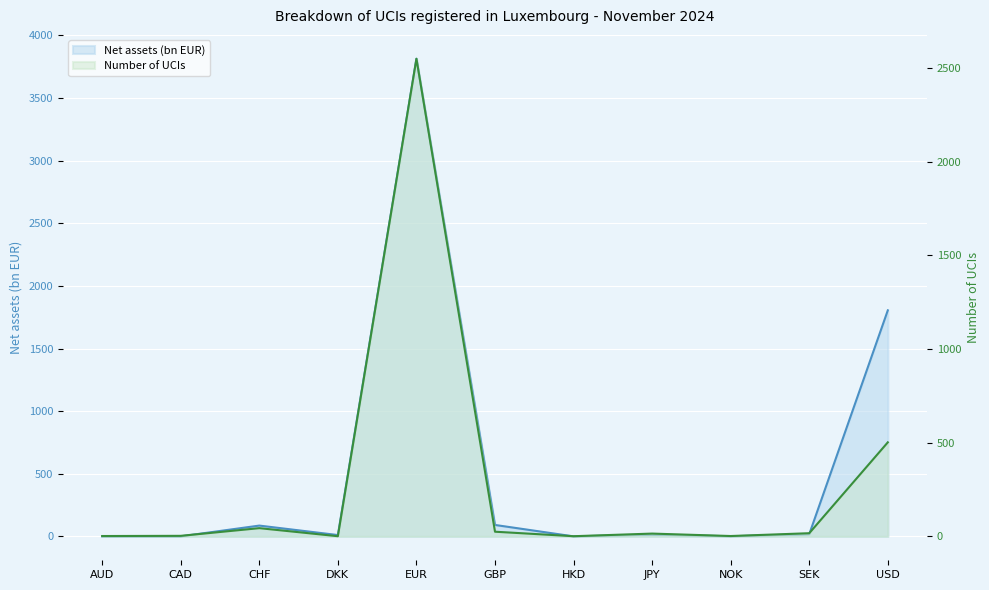

Is it true that Net assets (bn EUR) equals 3203.3 at USD?

False